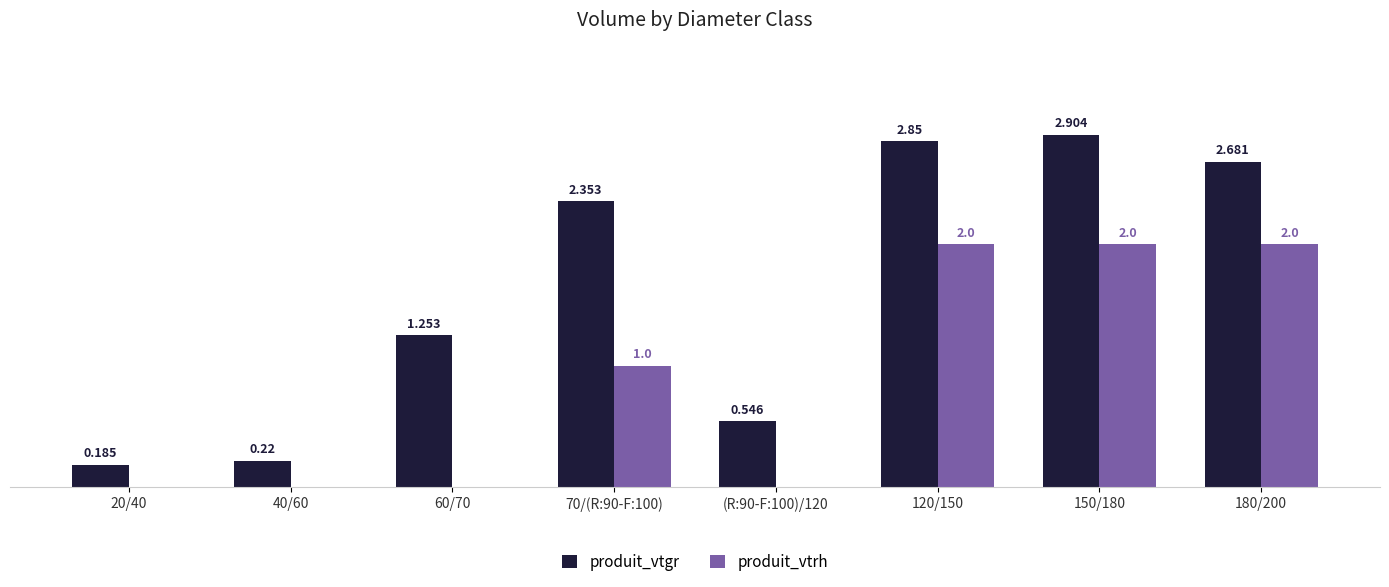

Between 60/70 and (R:90-F:100)/120, which series saw the biggest shift?

produit_vtgr